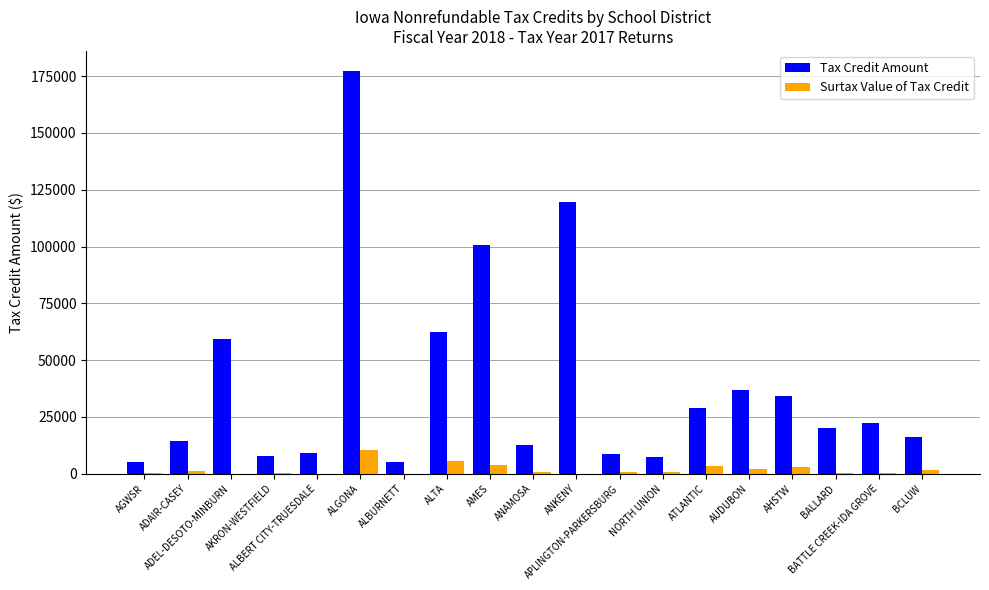

What is the sum of all Tax Credit Amount values?

748464.0